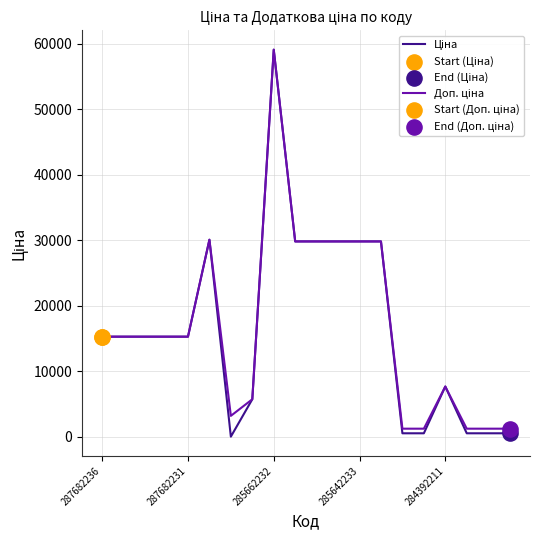

At how many categories does at least one series exceed 38429?

1